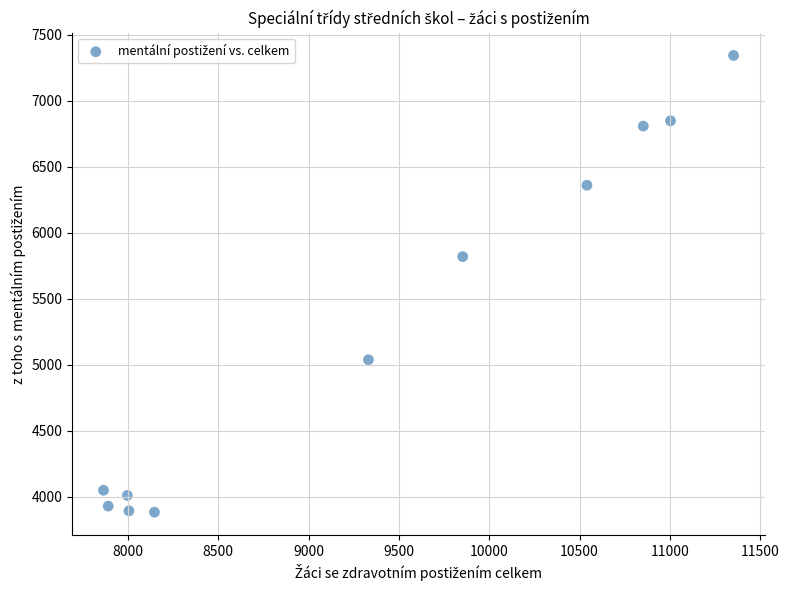

What is the range of X values (max minus min)?

3489